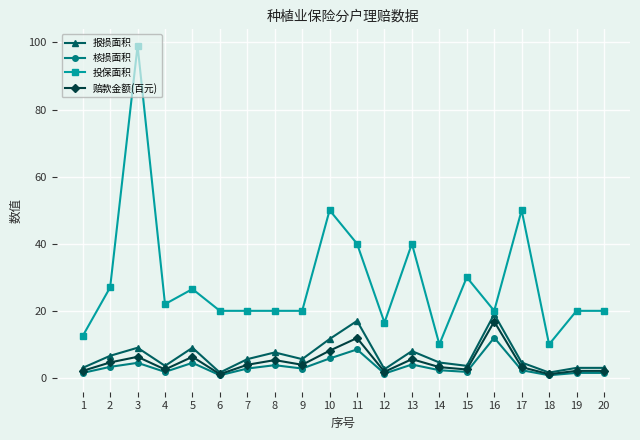

True or false: 投保面积 and 核损面积 cross at least once.

False